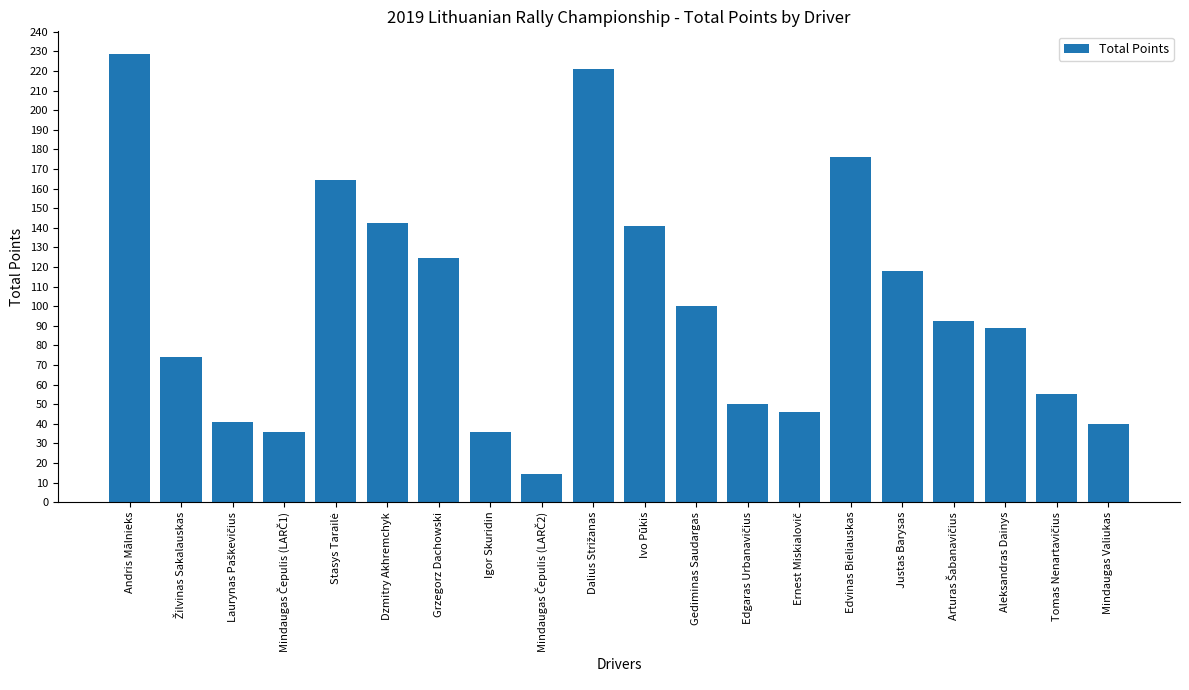

Count the number of data series in this chart.

1